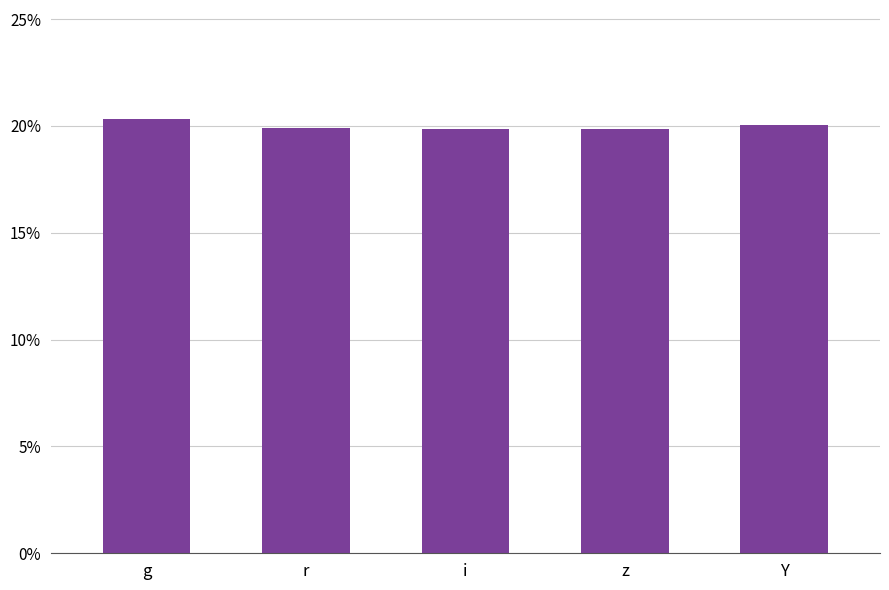

True or false: the data shows 0.1 at z.

False